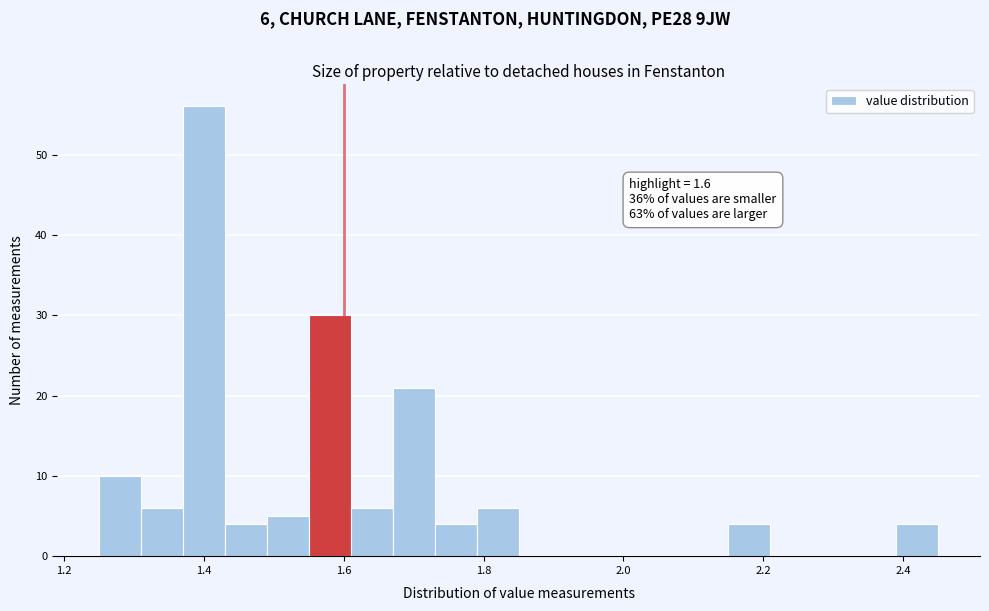

Around what value on the x-axis is the tallest bar? Give the approximate position of its centre, as read against the axis.

1.40